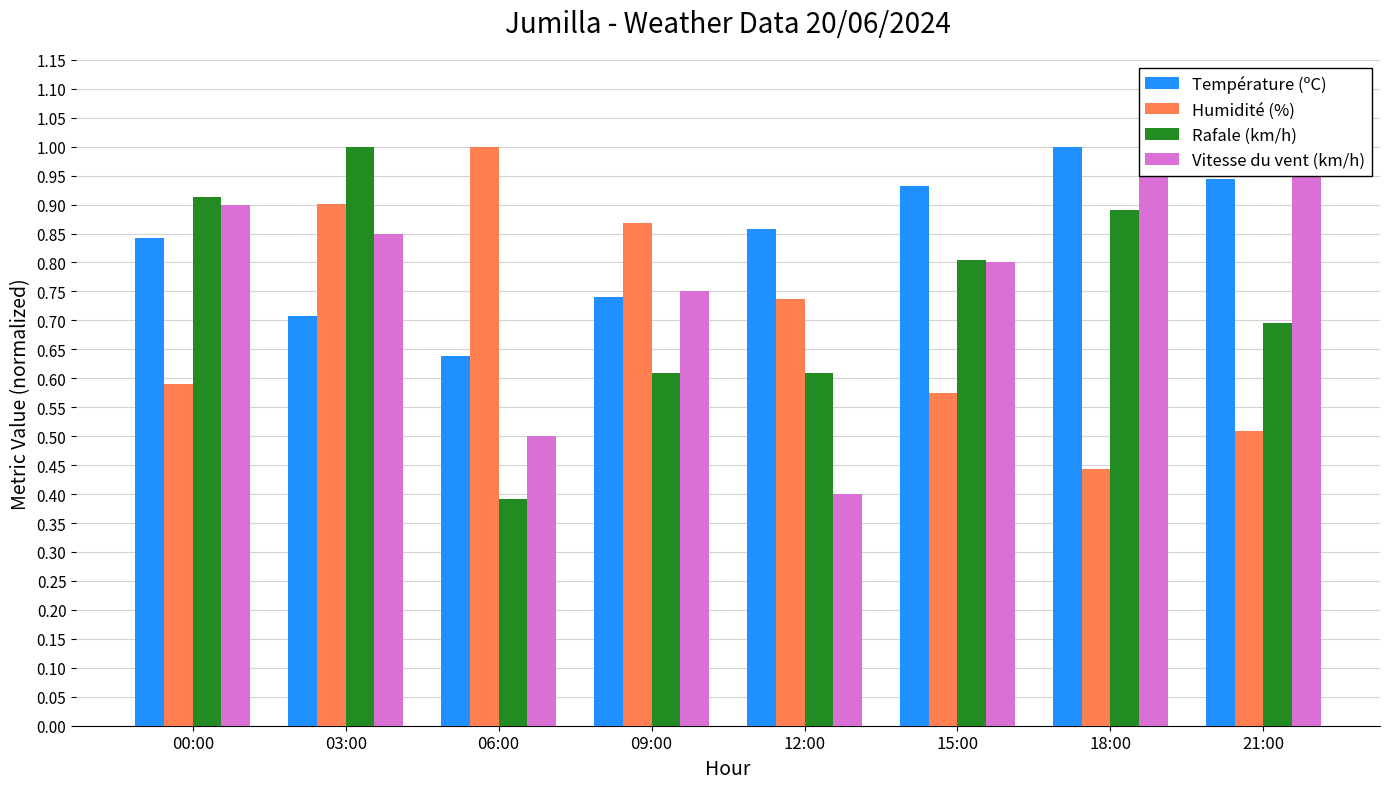

How many bars are there in total?

32